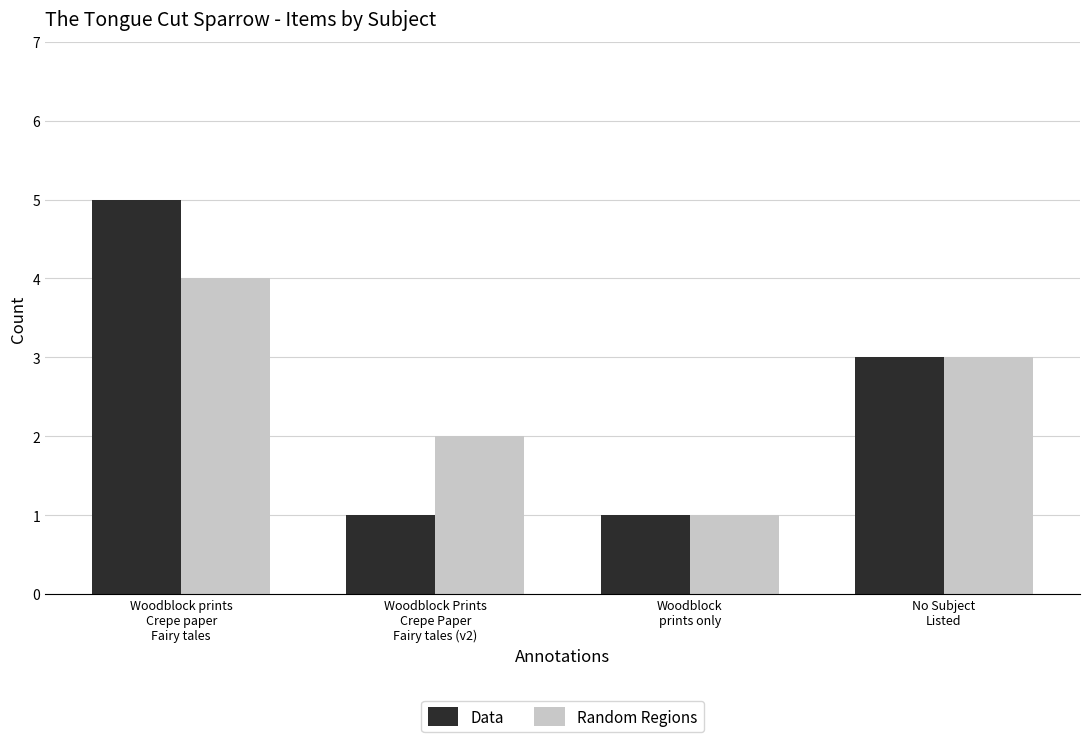

Reading left to right, transcribe all the data shown in this chart.

Data: 5	1	1	3
Random Regions: 4	2	1	3